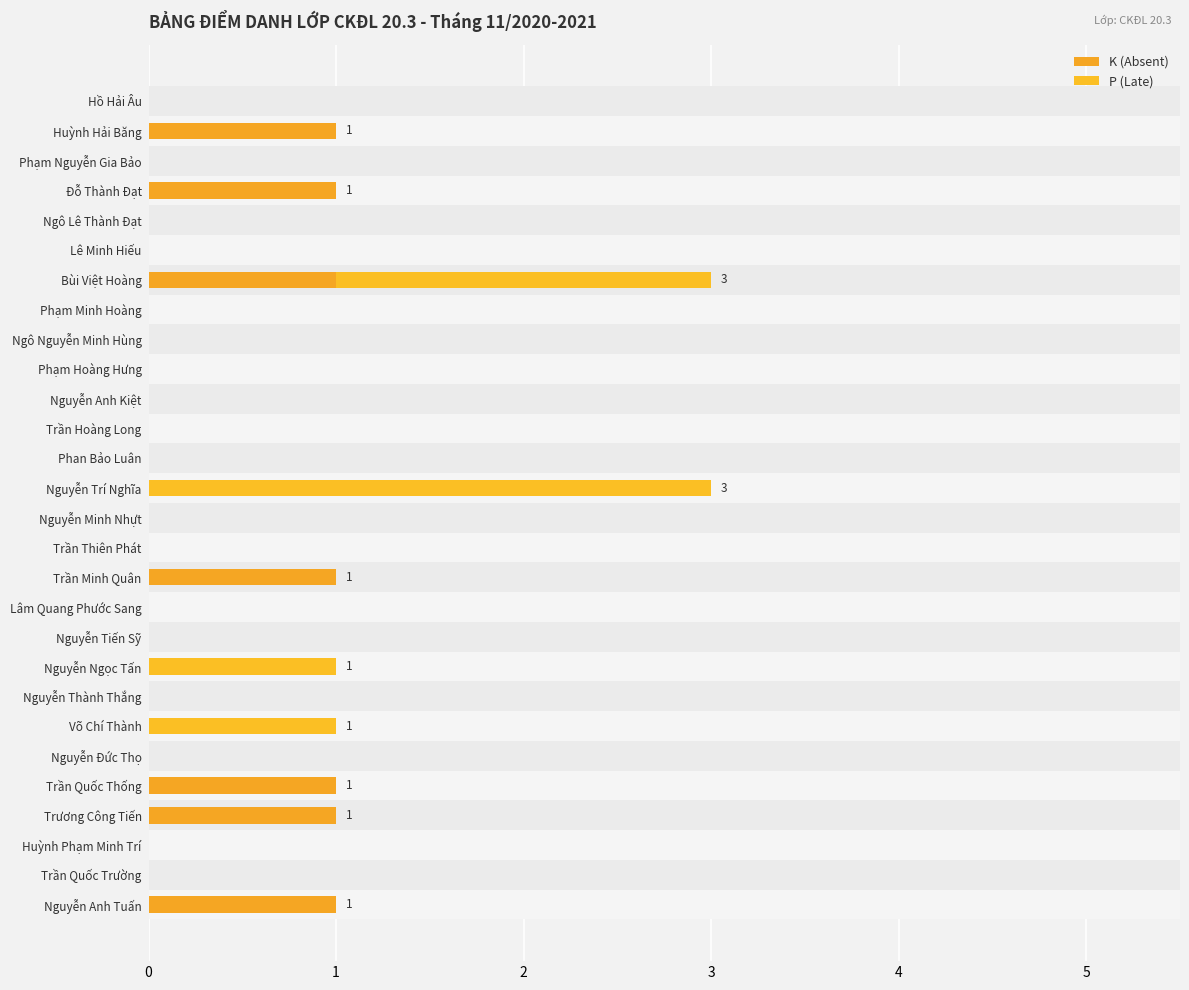

How many data points does each series have?

28